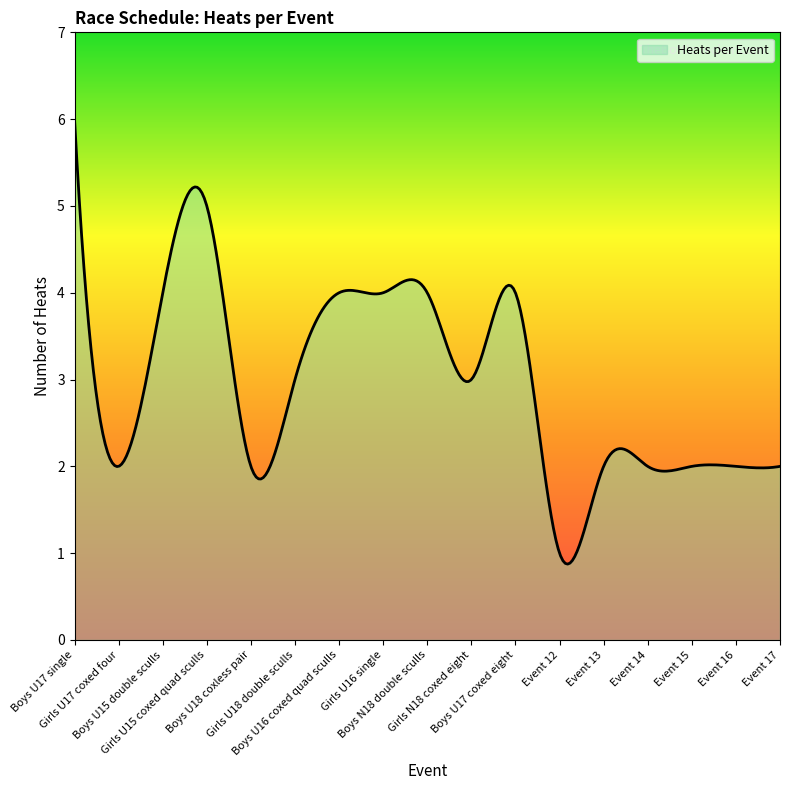

What is the minimum value shown in the chart?

0.9